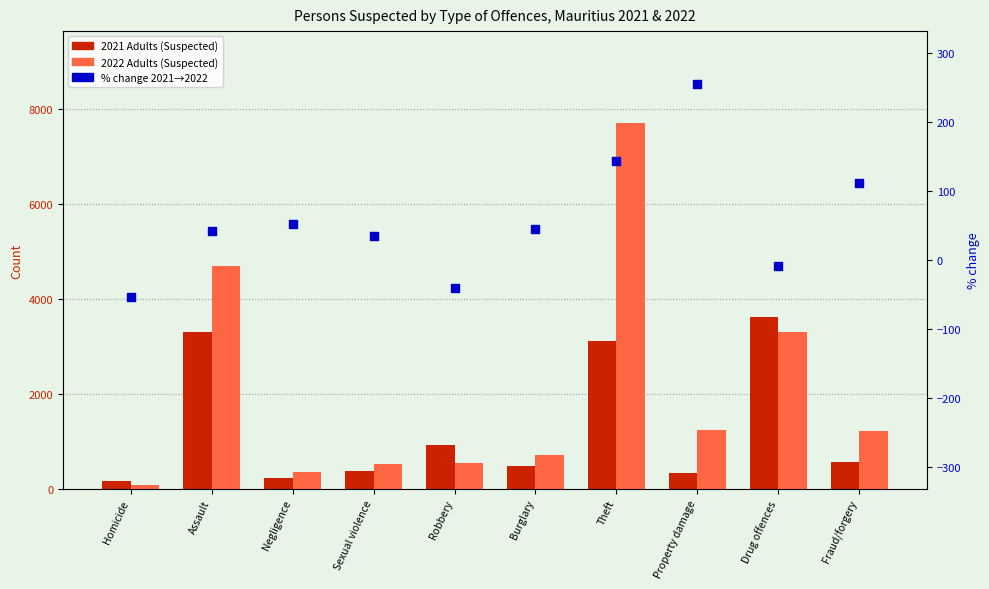

At which category is the sum across all series the highest?

Theft